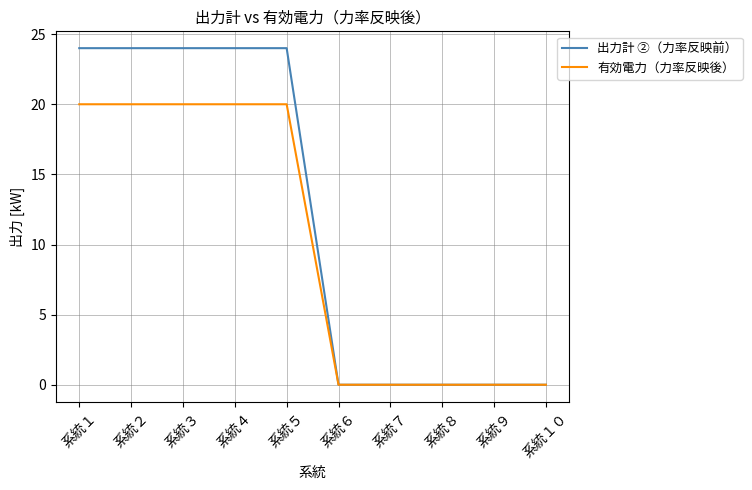

How many values in the 出力計 ②（力率反映前） series are below 24?

5